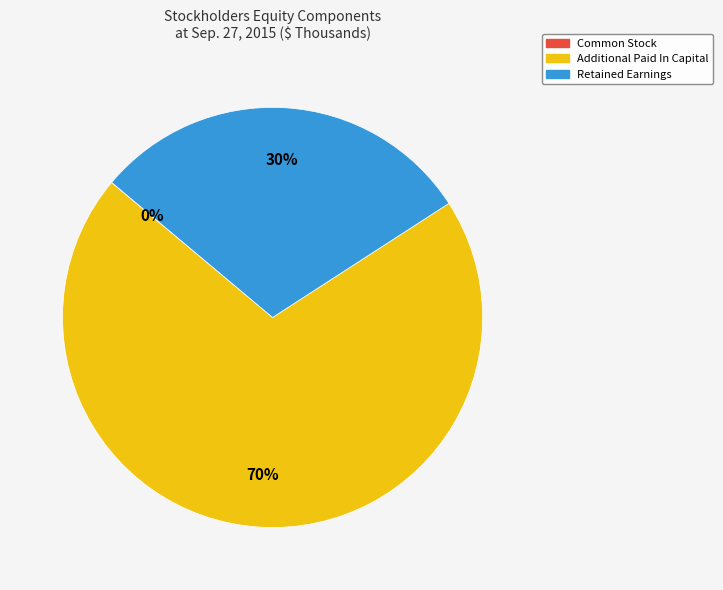

What percentage is the Retained Earnings slice, to the nearest percent?

30%